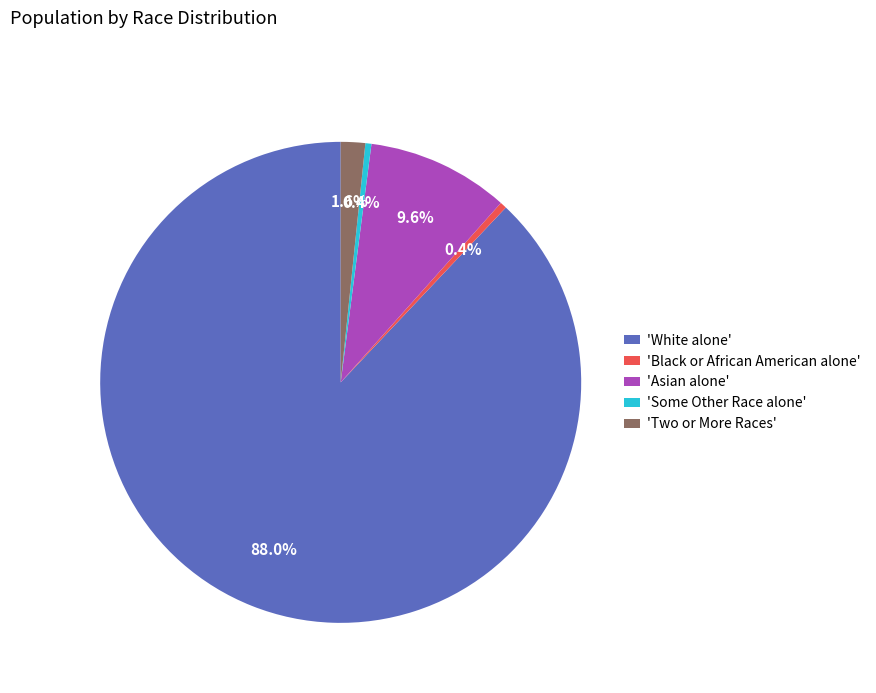

What is the majority slice?

'White alone'